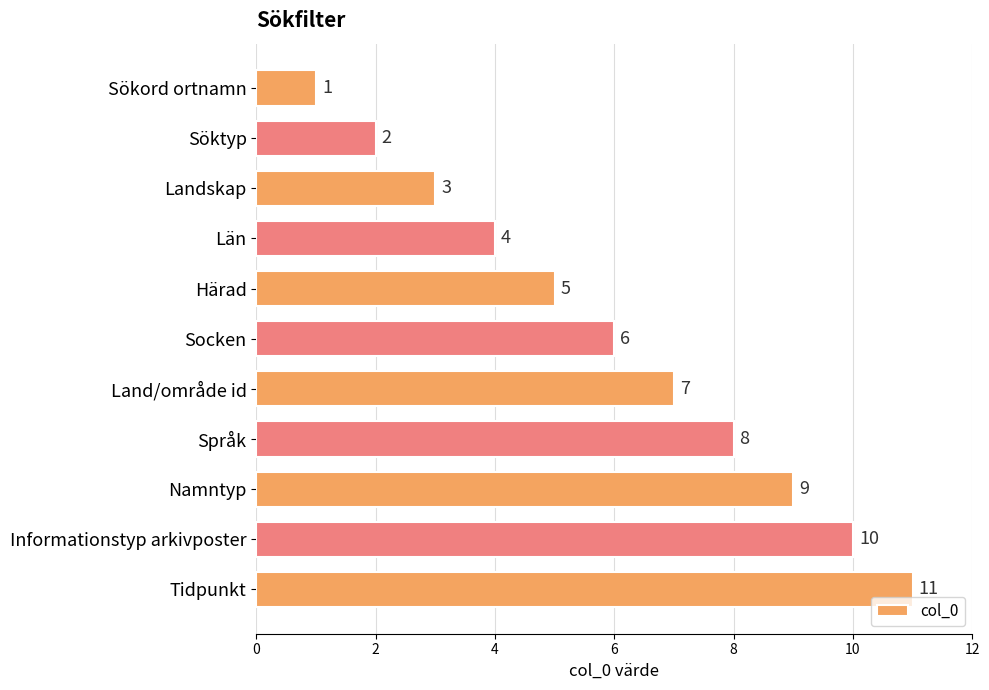

Count the values in the range 3 to 9.

7